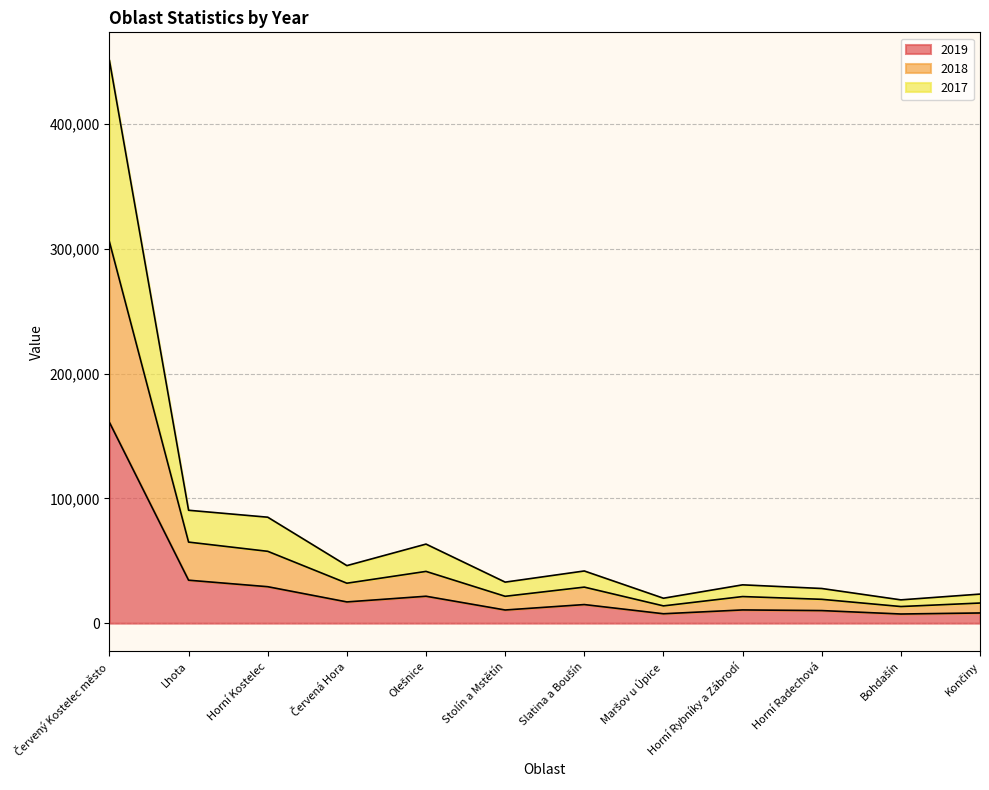

Reading left to right, what are all the values shown in this chart?

2019: 160992	34440	29222	17020	21576	10546	14903	7531	10596	10080	7333	8159
2018: 305774	64986	57598	32023	41494	21528	28891	13840	21321	19115	13318	16128
2017: 451170	90514	84953	46125	63389	32894	41833	19983	30714	27794	18669	23297